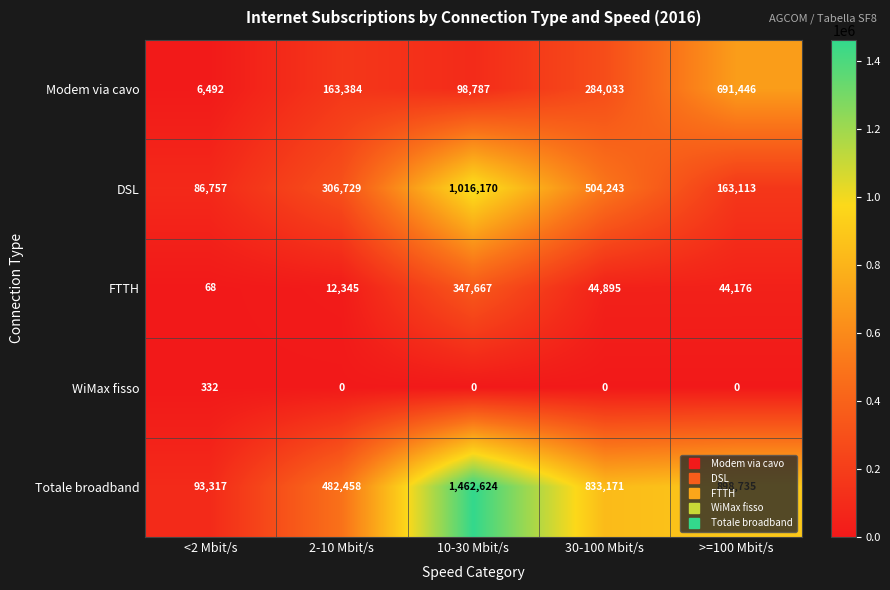

What is the average value of the Totale broadband series?

754061